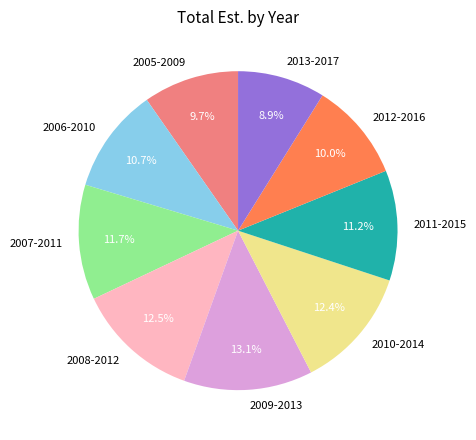

Is the sum of 2011-2015 and 2007-2011 greater than half?

No